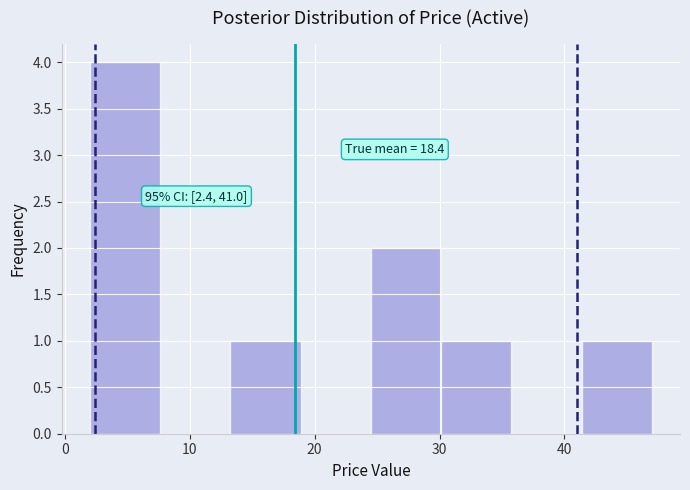

Which range on the x-axis has the tallest bar?

2 to 8